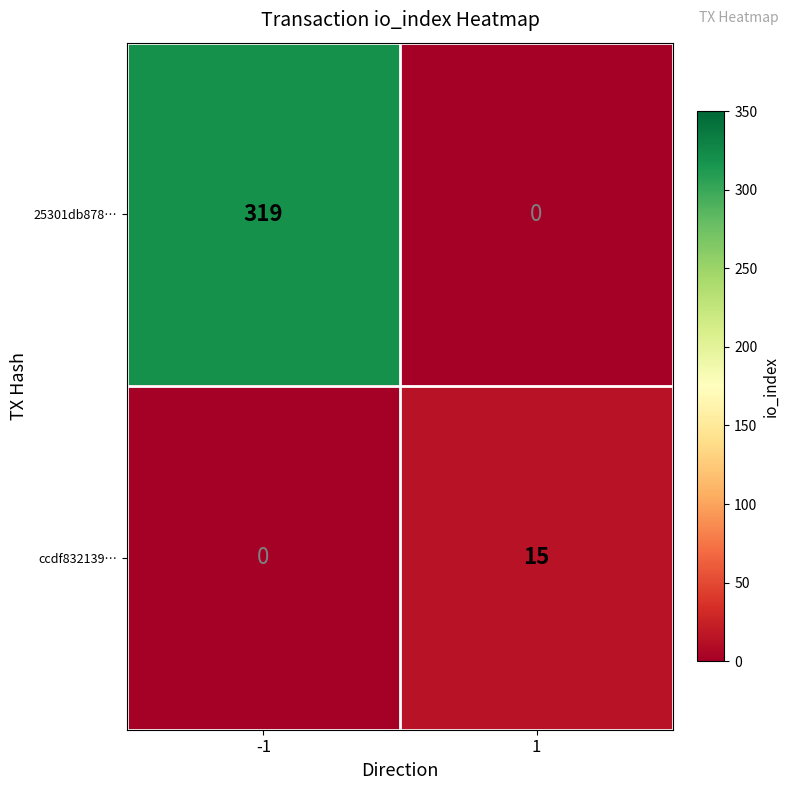

How many data points in ccdf832139… are less than 15?

1